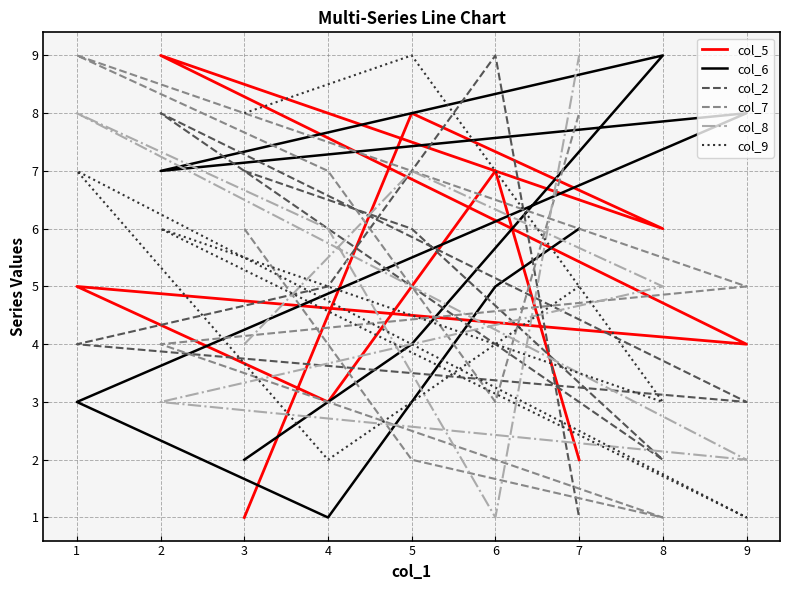

How many col_6 values are between 3 and 7?

5